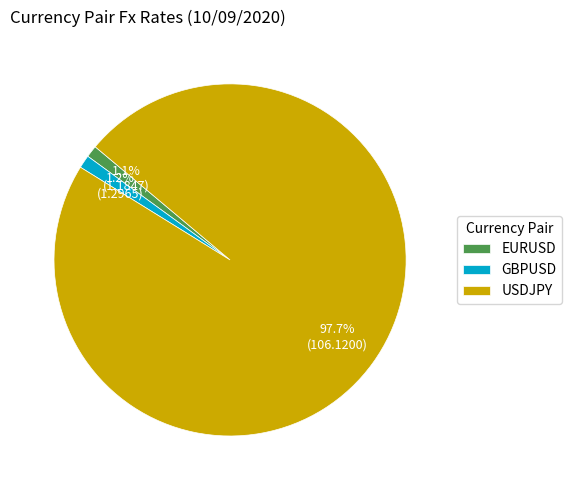

Combined, what portion of the pie is EURUSD and USDJPY?

98.8%